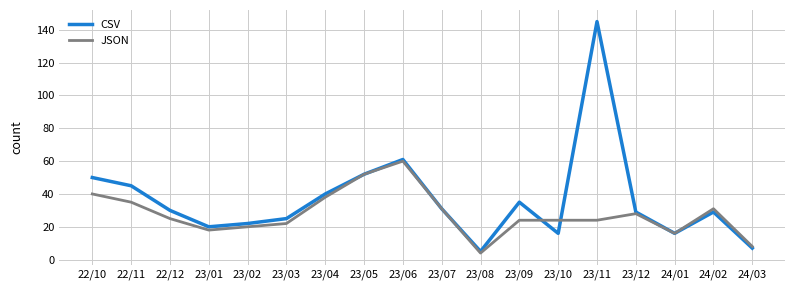

List the series in order of their peak value, lowest first.

JSON, CSV